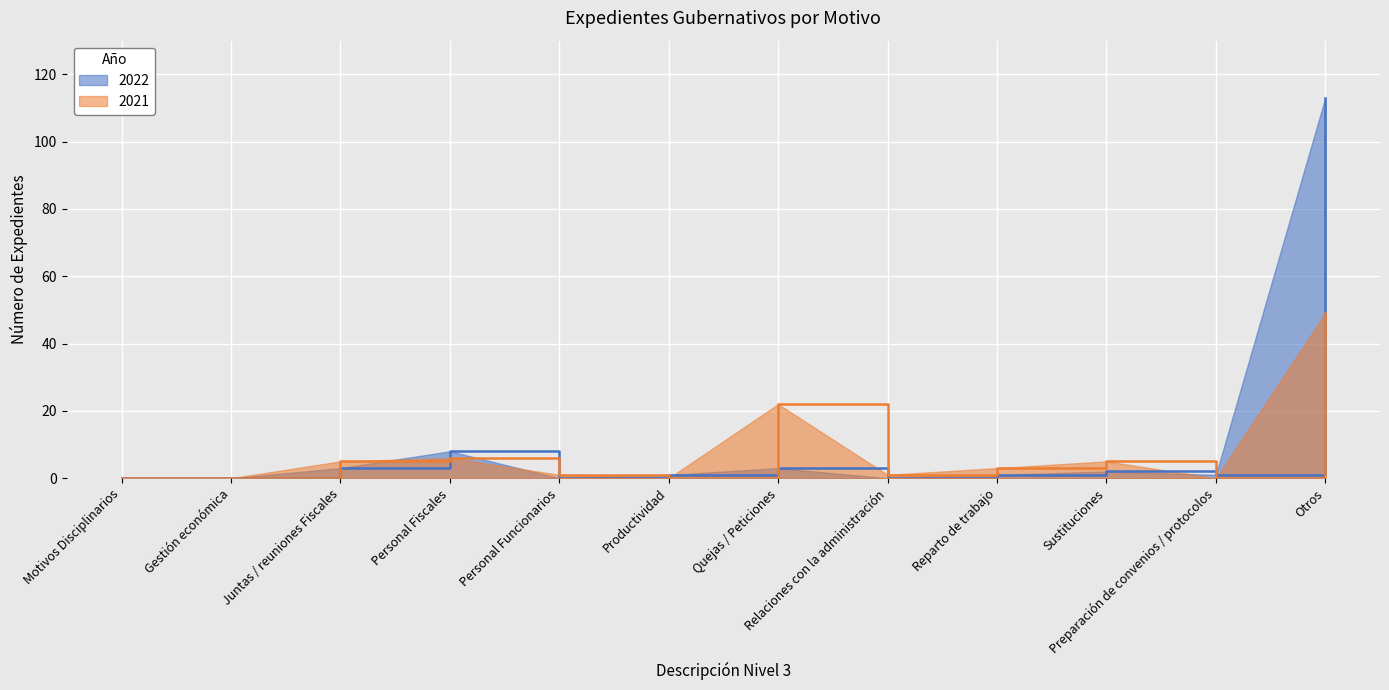

Where is 2021 nearest to the value 24?

Quejas / Peticiones